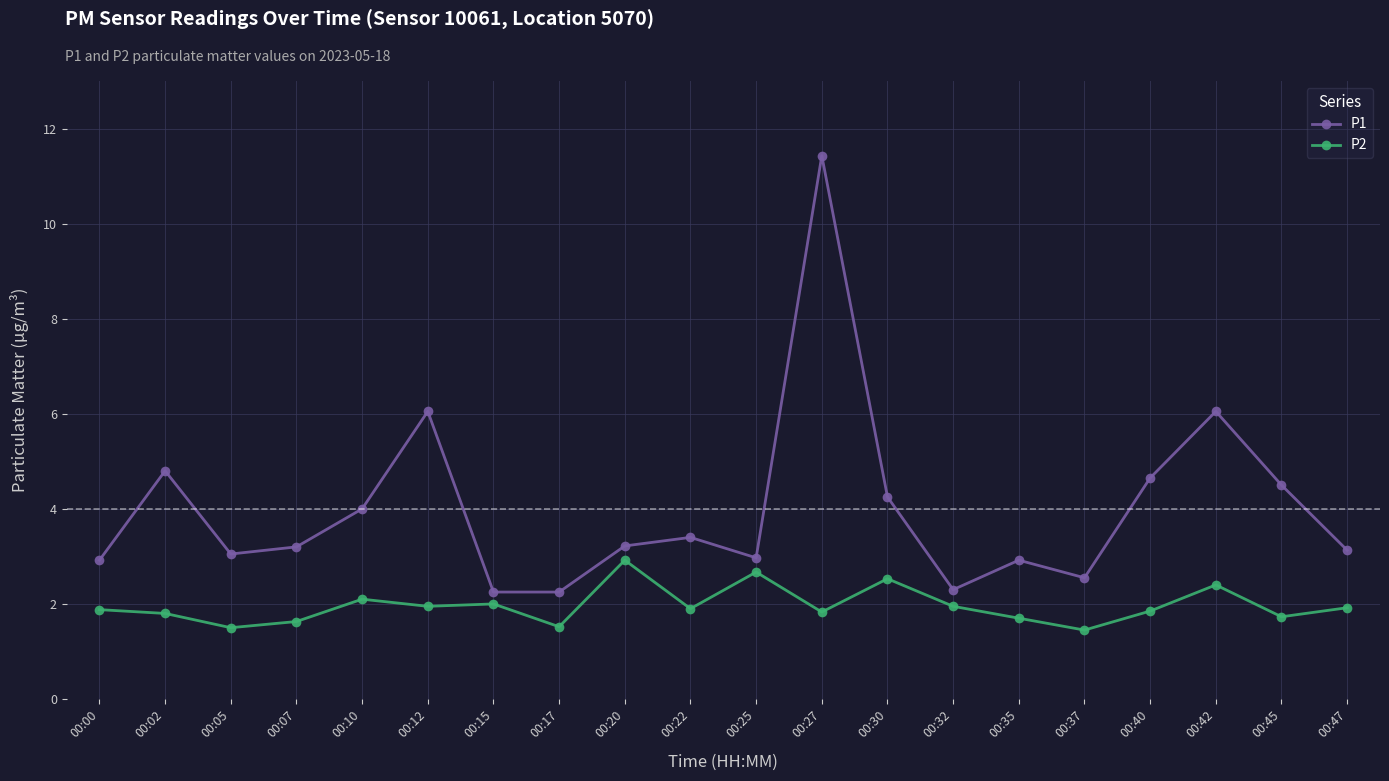

Where is the first local minimum for P2?

00:05